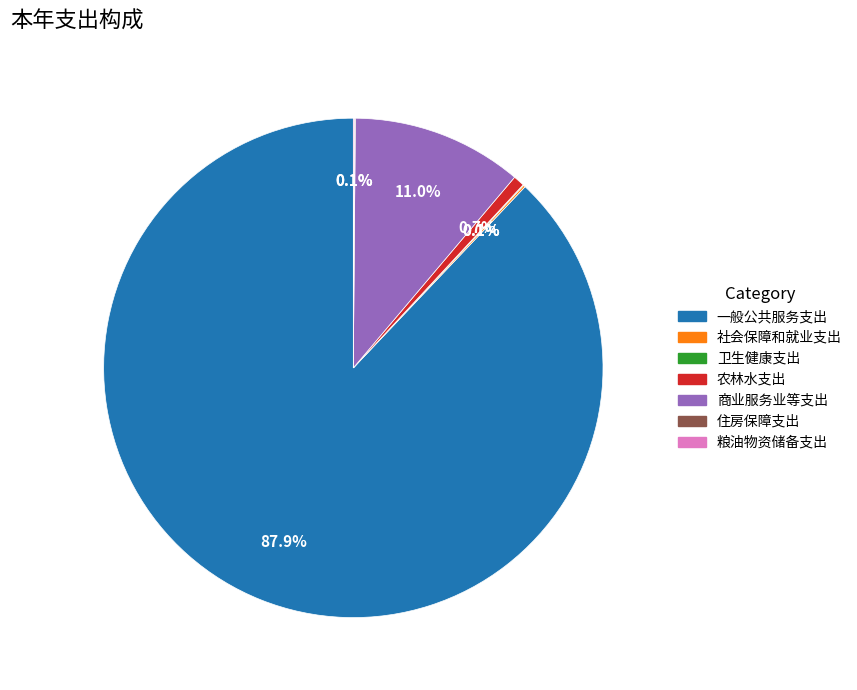

Which category accounts for the majority?

一般公共服务支出